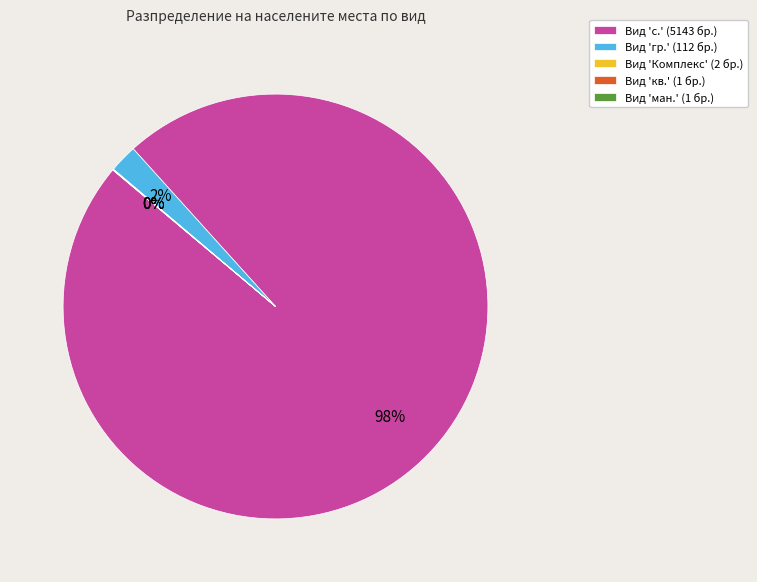

To the nearest percent, what is the difference between the largest and smallest slice percentages?

98%